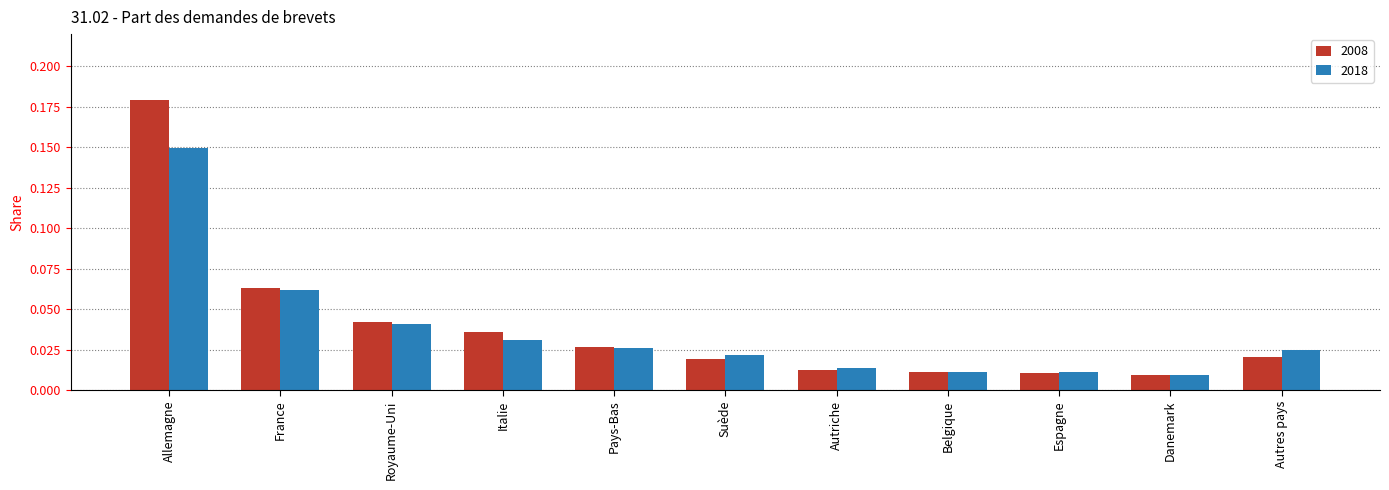

List the series in order of their peak value, highest first.

2008, 2018